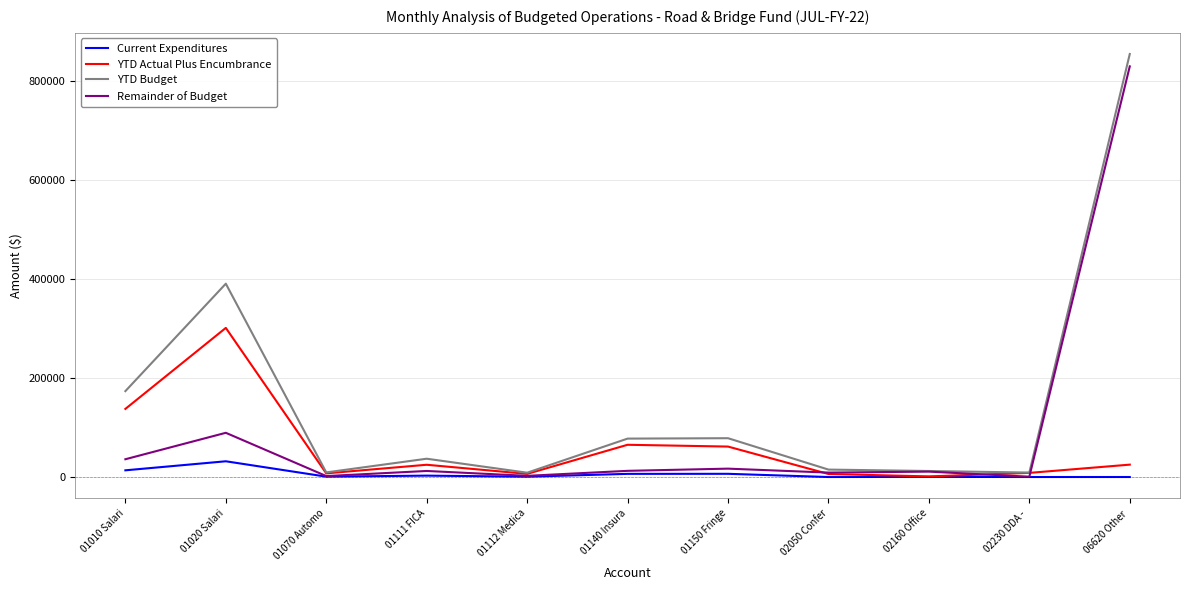

What is the sum of the YTD Budget values at 01070 Automo and 01140 Insura?

86882.0